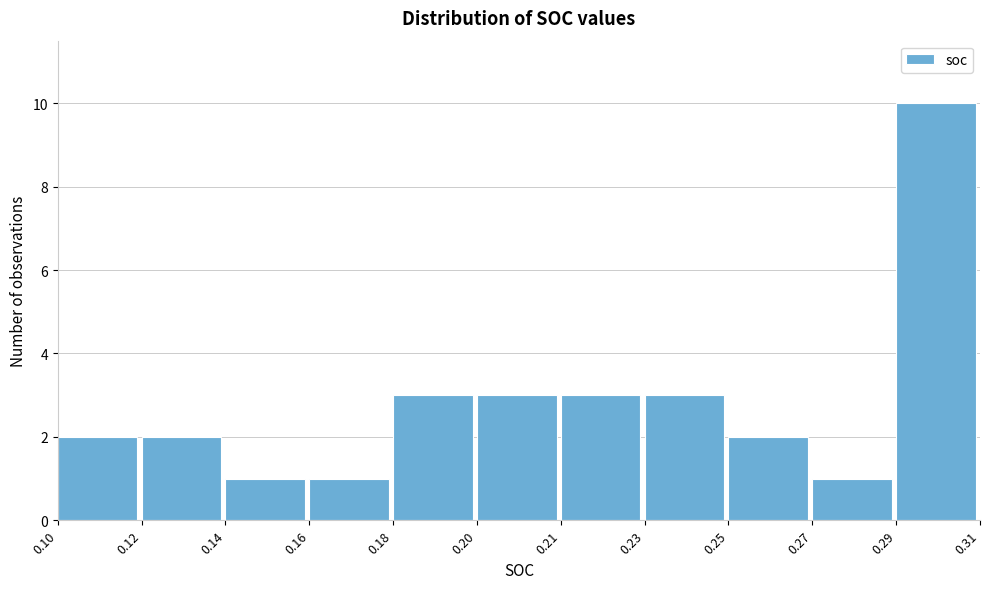

Reading left to right, what are all the values shown in this chart?

2	2	1	1	3	3	3	3	2	1	10